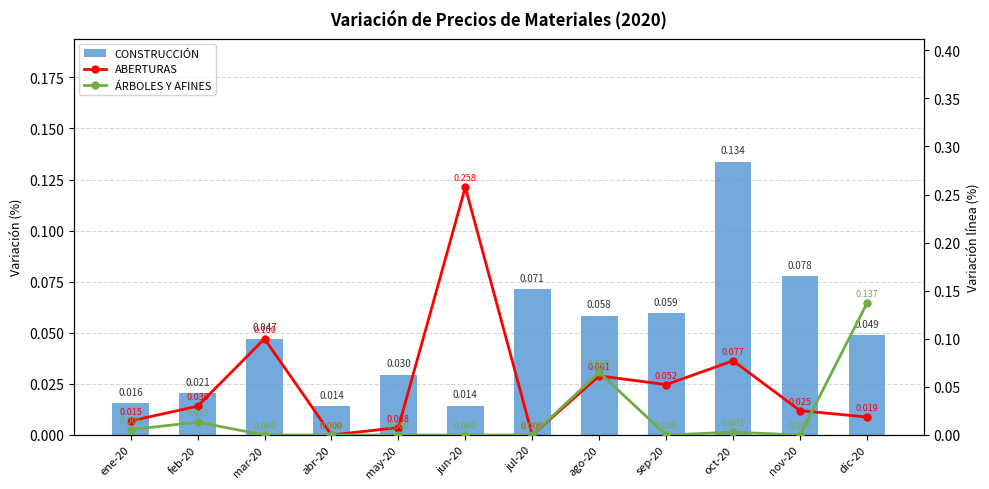

Reading left to right, transcribe all the data shown in this chart.

CONSTRUCCIÓN: ene-20=0.0	feb-20=0.0	mar-20=0.0	abr-20=0.0	may-20=0.0	jun-20=0.0	jul-20=0.1	ago-20=0.1	sep-20=0.1	oct-20=0.1	nov-20=0.1	dic-20=0.0
ABERTURAS: ene-20=0.0	feb-20=0.0	mar-20=0.1	abr-20=0.0	may-20=0.0	jun-20=0.3	jul-20=0.0	ago-20=0.1	sep-20=0.1	oct-20=0.1	nov-20=0.0	dic-20=0.0
ÁRBOLES Y AFINES: ene-20=0.0	feb-20=0.0	mar-20=0.0	abr-20=0.0	may-20=0.0	jun-20=0.0	jul-20=0.0	ago-20=0.1	sep-20=0.0	oct-20=0.0	nov-20=0.0	dic-20=0.1